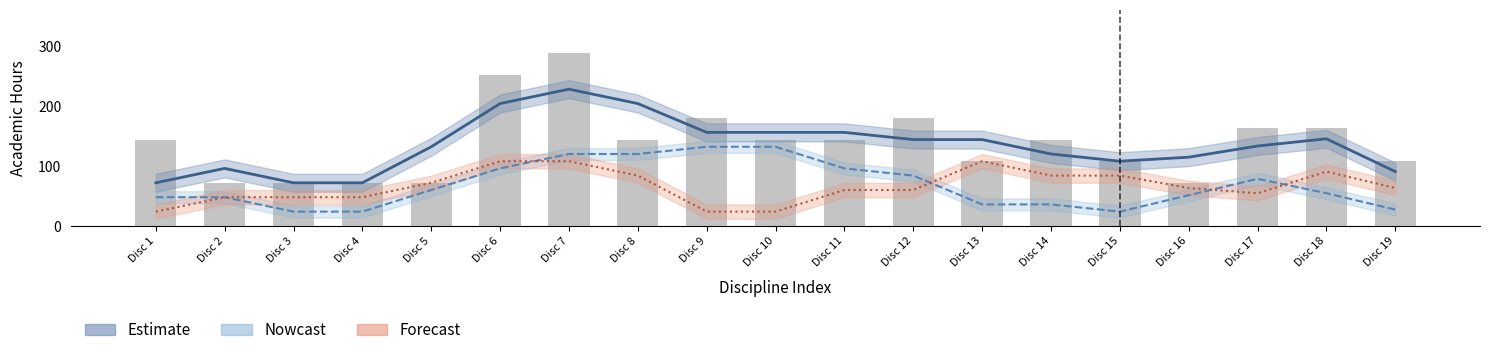

Reading left to right, what are all the values shown in this chart?

Estimate: Disc 1=72.0	Disc 2=96.0	Disc 3=72.0	Disc 4=72.0	Disc 5=132.0	Disc 6=204.0	Disc 7=228.0	Disc 8=204.0	Disc 9=156.0	Disc 10=156.0	Disc 11=156.0	Disc 12=144.0	Disc 13=144.0	Disc 14=120.0	Disc 15=108.0	Disc 16=114.7	Disc 17=133.3	Disc 18=145.3	Disc 19=90.7
Nowcast: Disc 1=48.0	Disc 2=48.0	Disc 3=24.0	Disc 4=24.0	Disc 5=60.0	Disc 6=96.0	Disc 7=120.0	Disc 8=120.0	Disc 9=132.0	Disc 10=132.0	Disc 11=96.0	Disc 12=84.0	Disc 13=36.0	Disc 14=36.0	Disc 15=24.0	Disc 16=51.3	Disc 17=78.7	Disc 18=54.7	Disc 19=27.3
Forecast: Disc 1=24.0	Disc 2=48.0	Disc 3=48.0	Disc 4=48.0	Disc 5=72.0	Disc 6=108.0	Disc 7=108.0	Disc 8=84.0	Disc 9=24.0	Disc 10=24.0	Disc 11=60.0	Disc 12=60.0	Disc 13=108.0	Disc 14=84.0	Disc 15=84.0	Disc 16=63.3	Disc 17=54.7	Disc 18=90.7	Disc 19=63.3
Total Hours: Disc 1=144.0	Disc 2=72.0	Disc 3=72.0	Disc 4=72.0	Disc 5=72.0	Disc 6=252.0	Disc 7=288.0	Disc 8=144.0	Disc 9=180.0	Disc 10=144.0	Disc 11=144.0	Disc 12=180.0	Disc 13=108.0	Disc 14=144.0	Disc 15=108.0	Disc 16=72.0	Disc 17=164.0	Disc 18=164.0	Disc 19=108.0